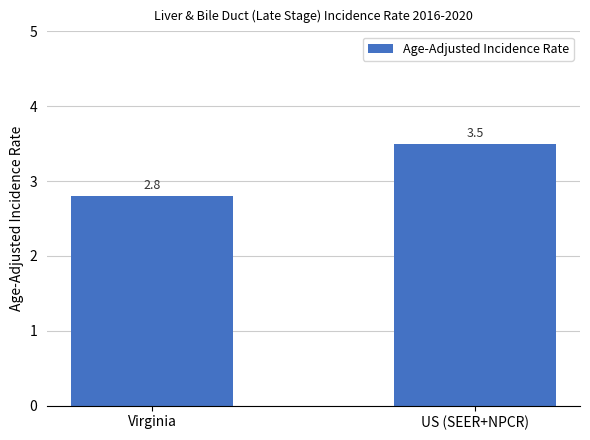

How many bars are there in total?

2